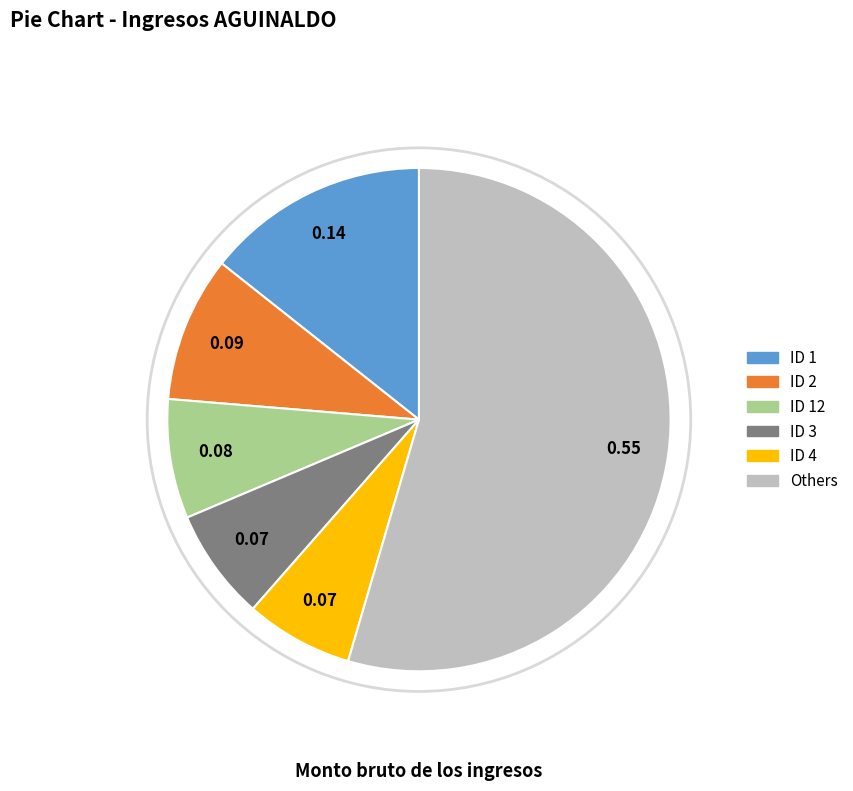

Does Others represent more than half of the total?

Yes